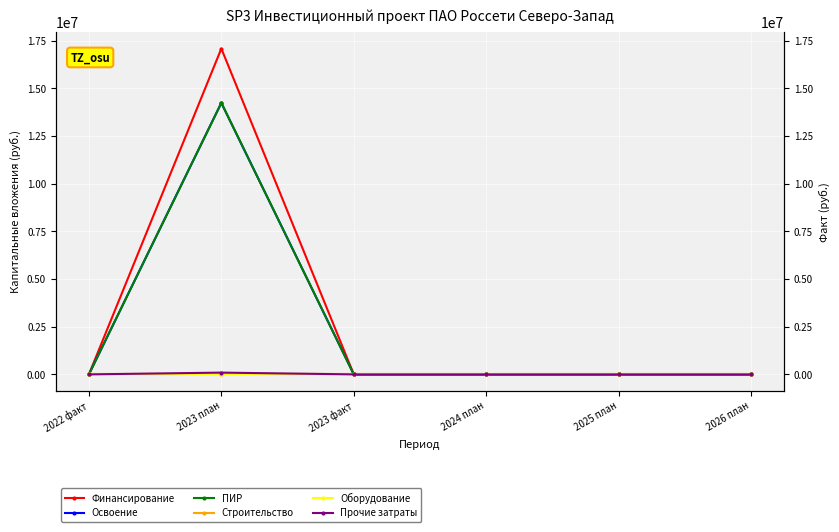

True or false: Финансирование and Прочие затраты intersect in this chart.

False